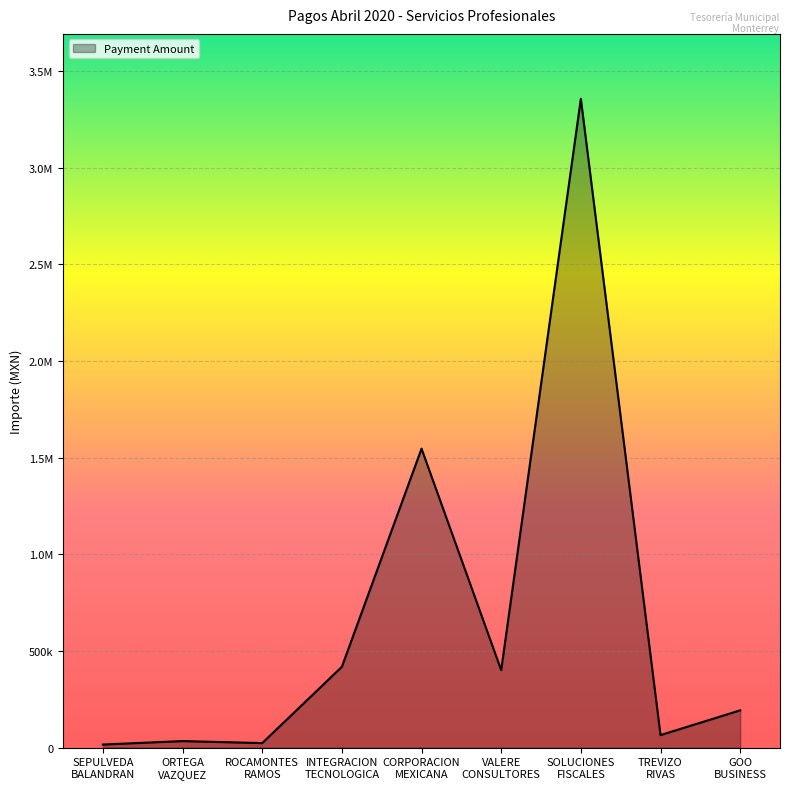

Is this an area chart (filled region under the line)?

Yes